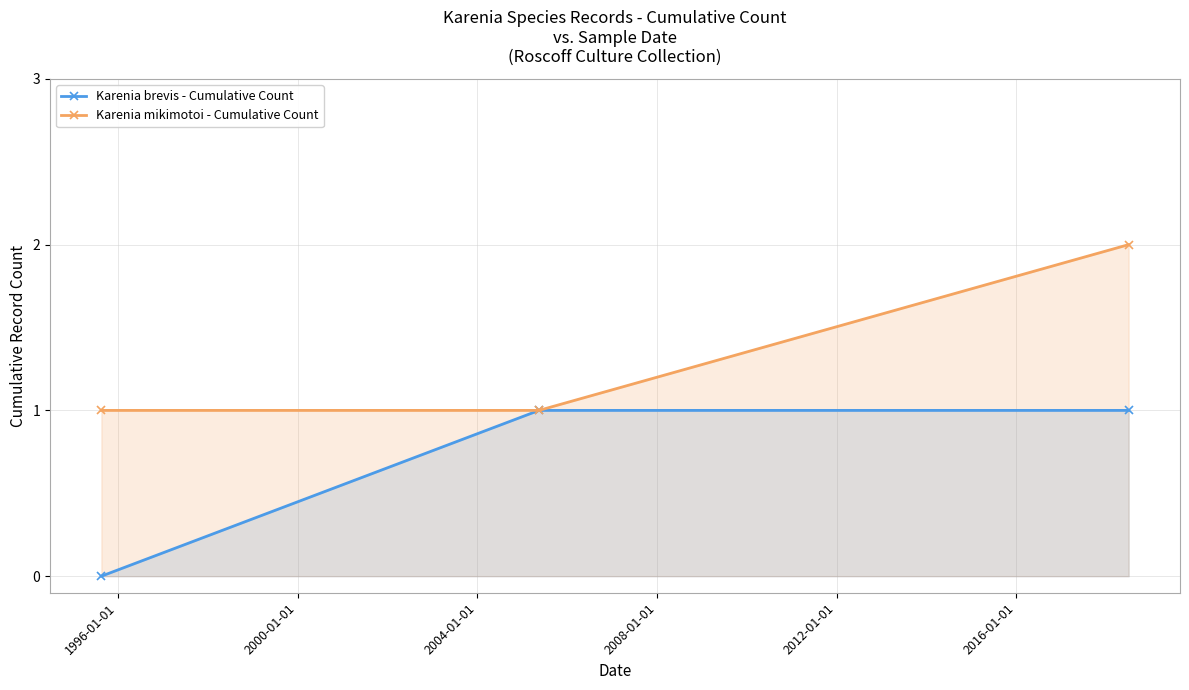

How many categories are shown in the chart?

3